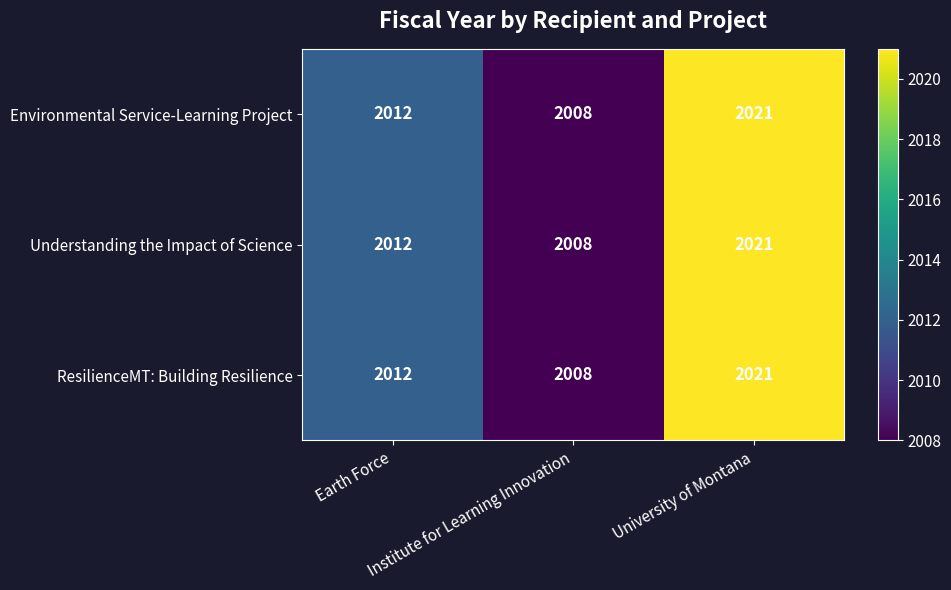

What is the average value of the Understanding the Impact of Science series?

2014